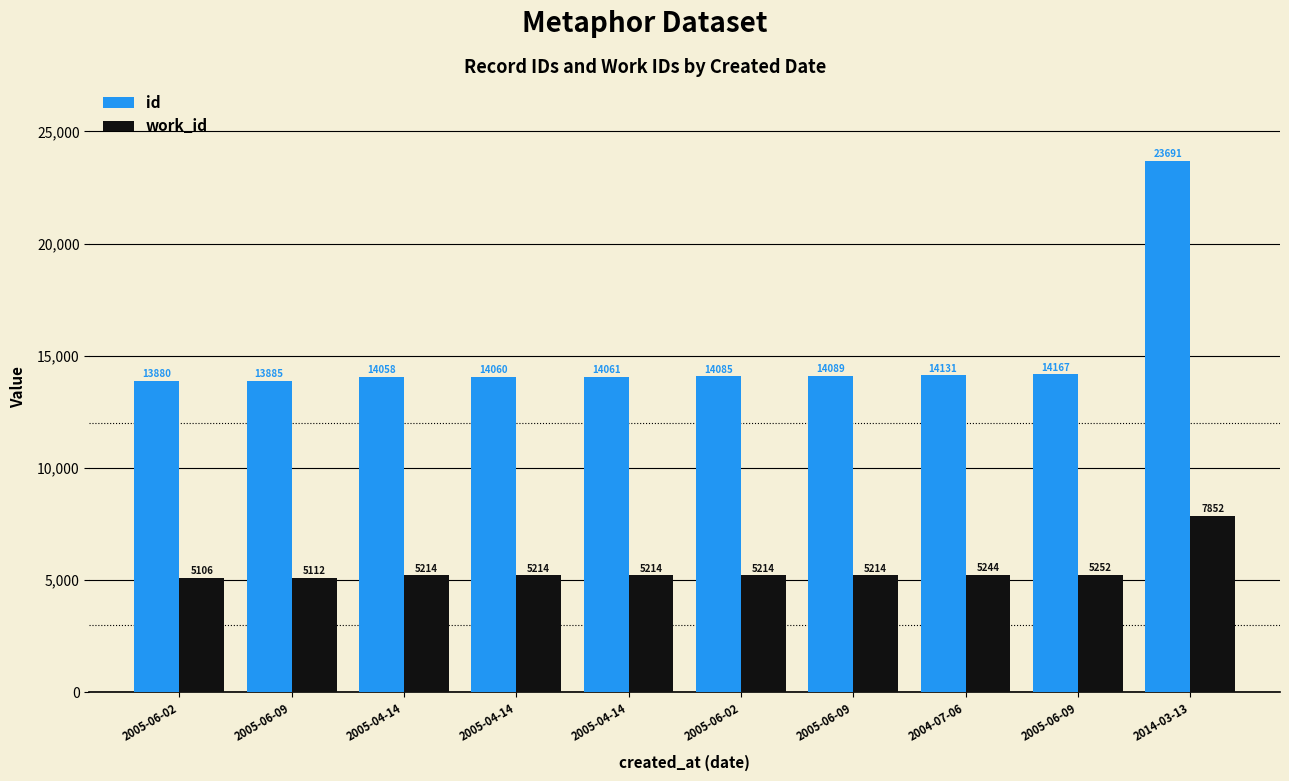

What are all the series names shown in the legend?

id, work_id